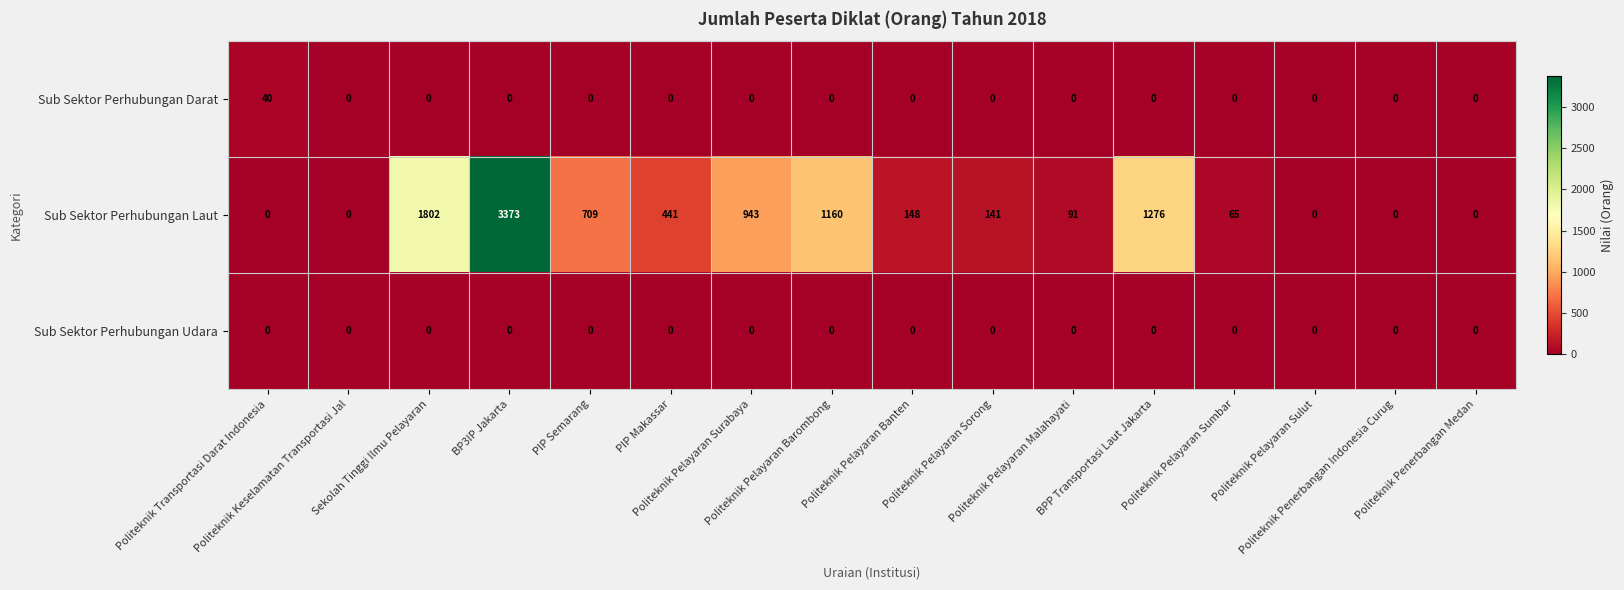

What is the sum of all Sub Sektor Perhubungan Darat values?

40